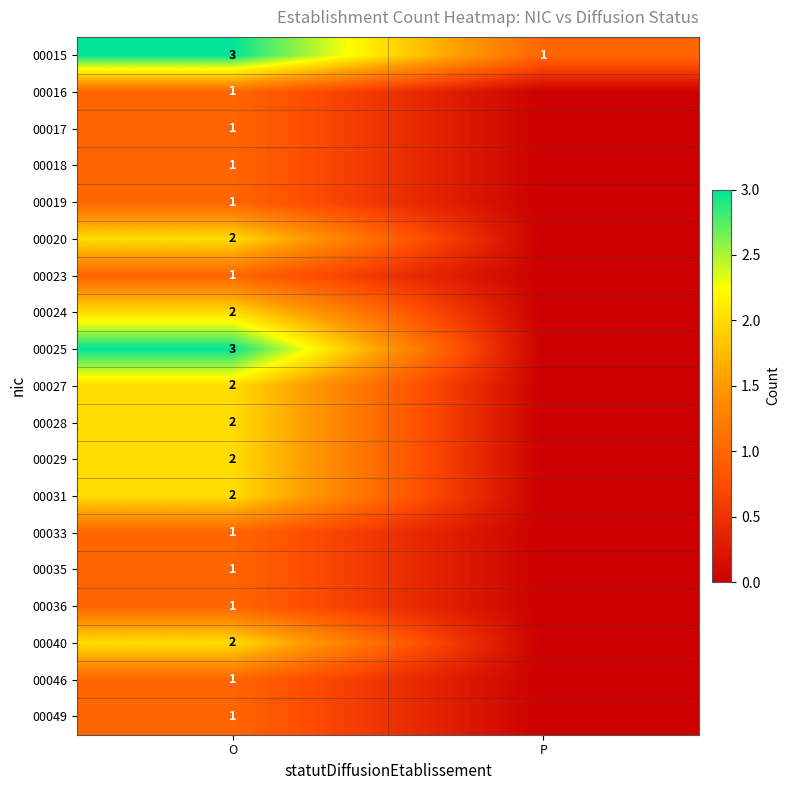

True or false: 00020 has a value of 1 at O.

False